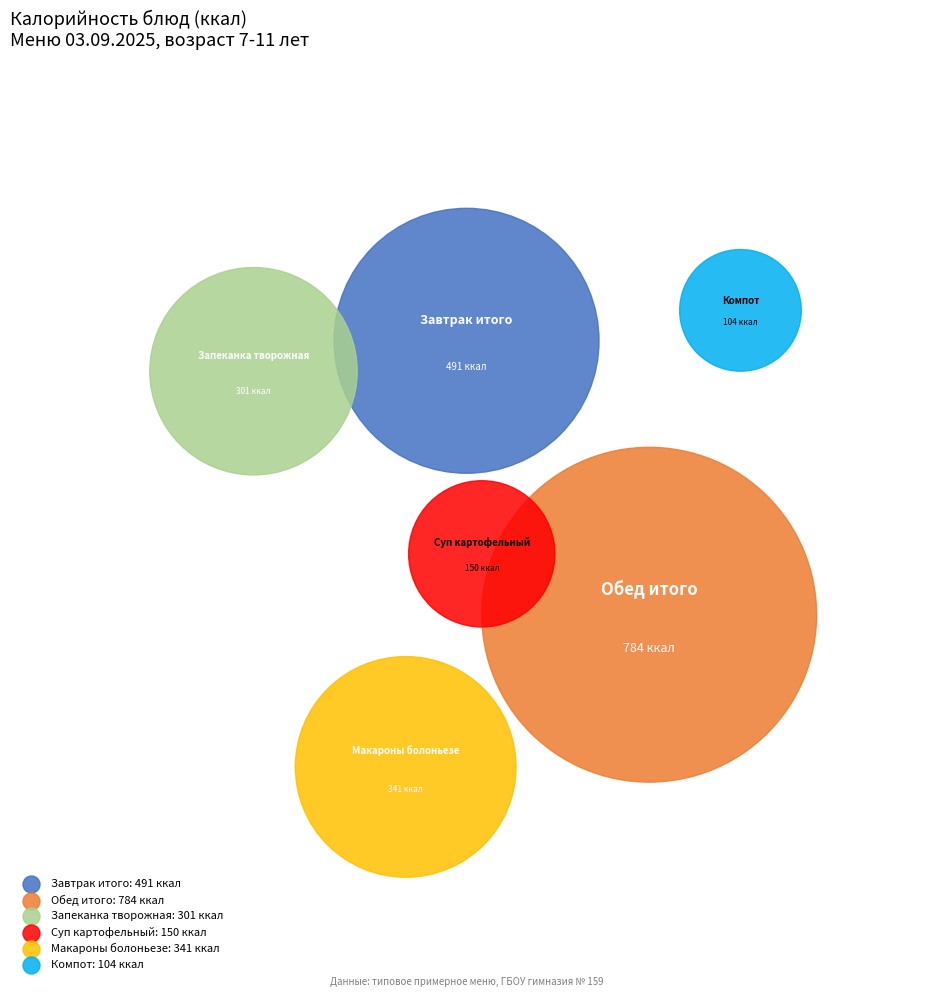

To the nearest percent, what is the difference between the largest and smallest slice percentages?

31%